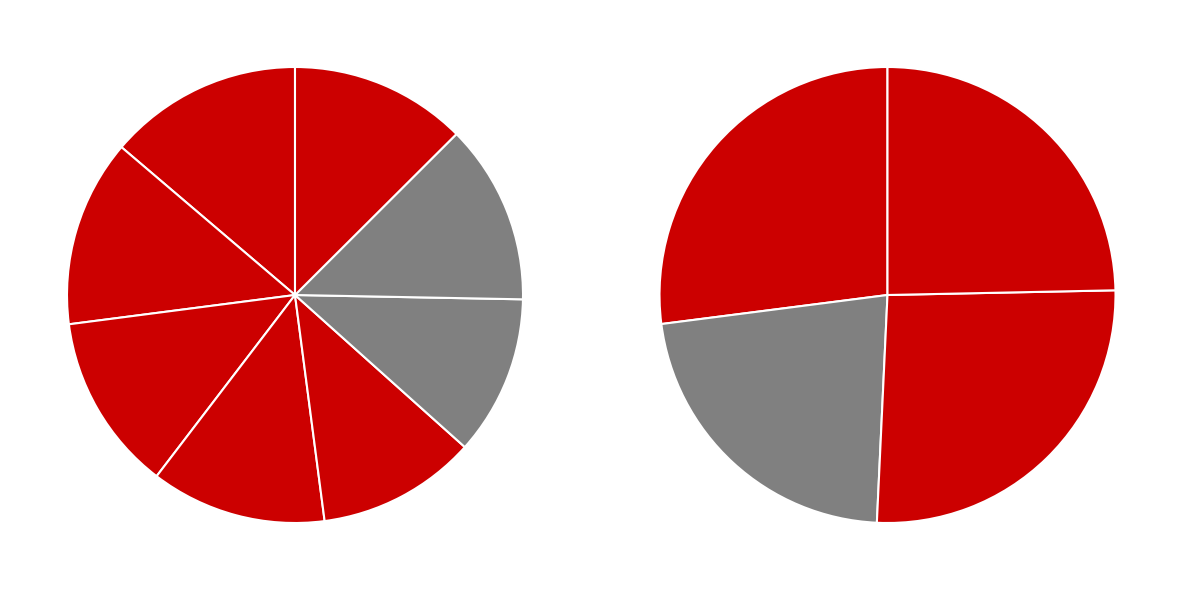

What is the change in value from 2022 uitvoering to 2021 uitvoering?

-115